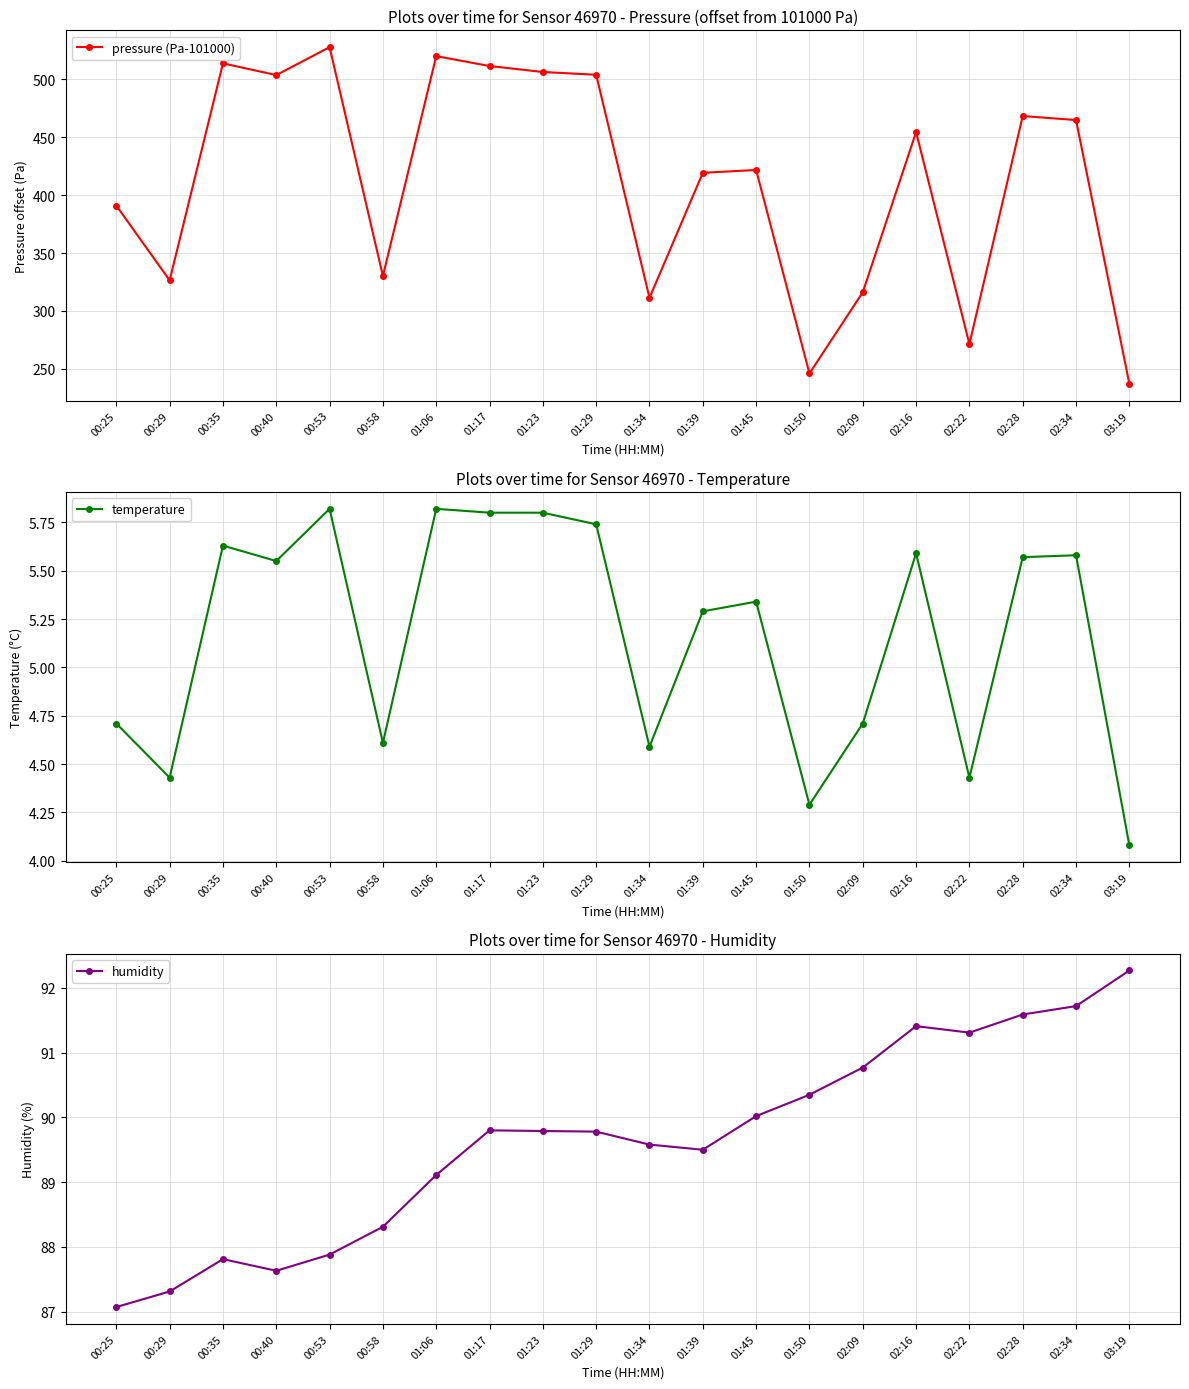

Where is the first local minimum for temperature?

00:29